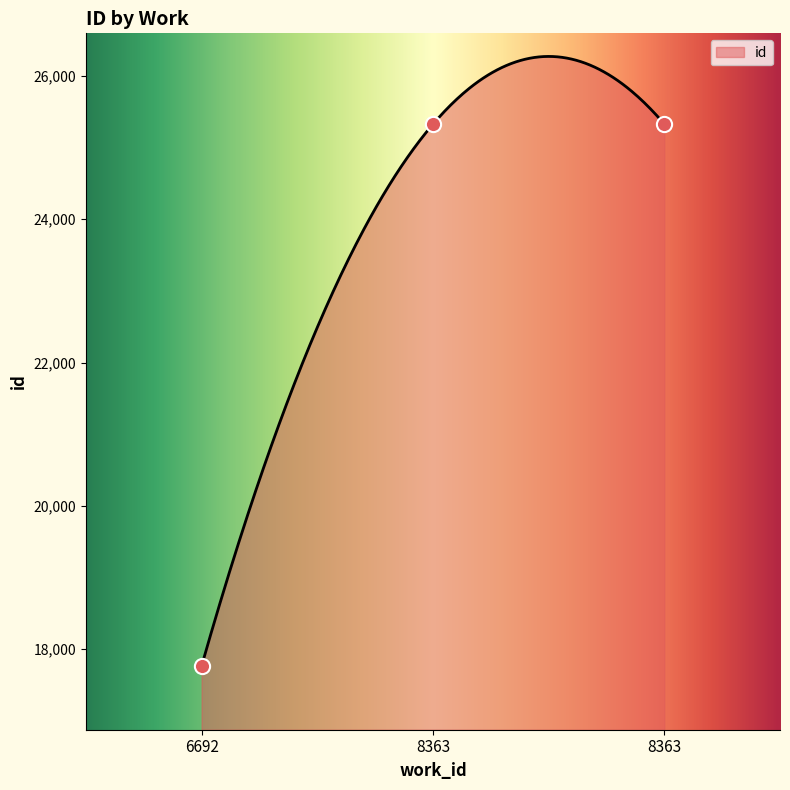

Between 8363 and 8363, which is larger?

8363